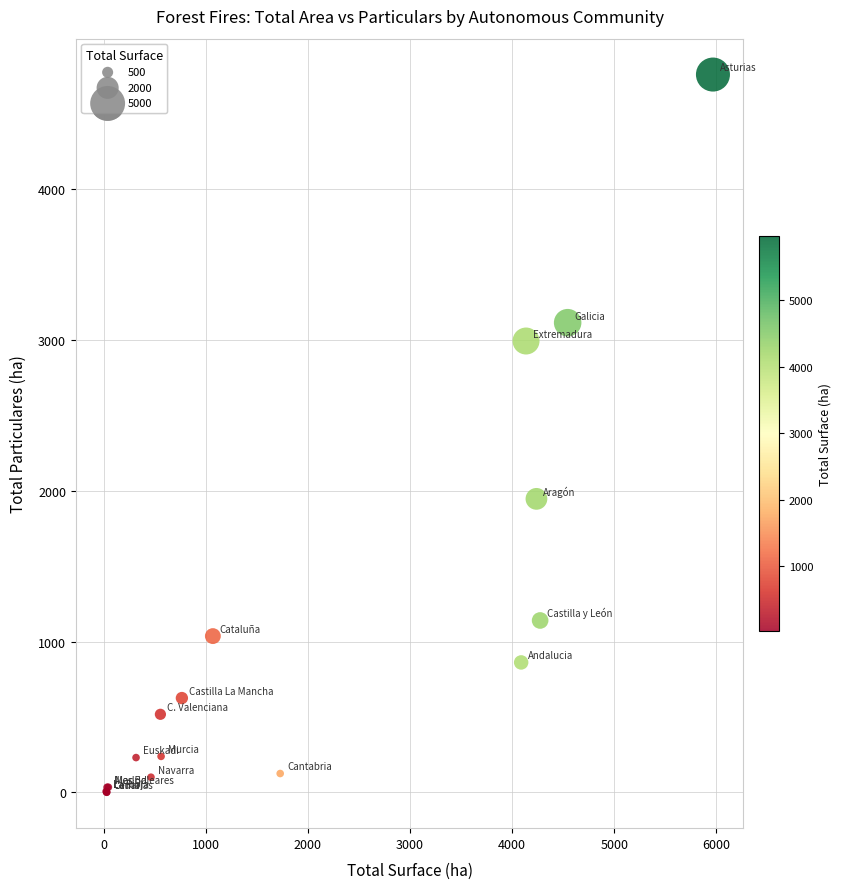

What Y value in the scatter plot is closest to 2380?

1946.4